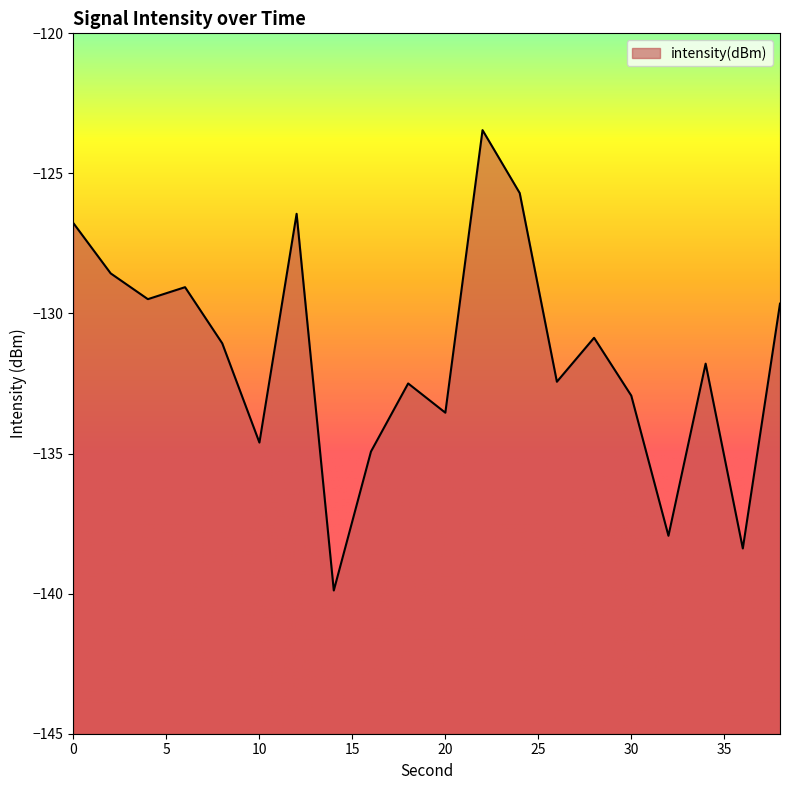

Count the number of data series in this chart.

1